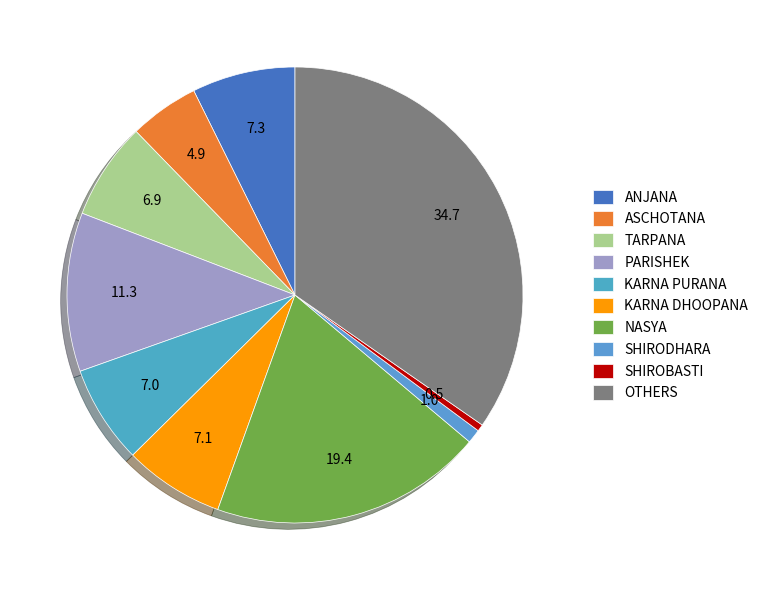

Count the number of slices in the pie.

10